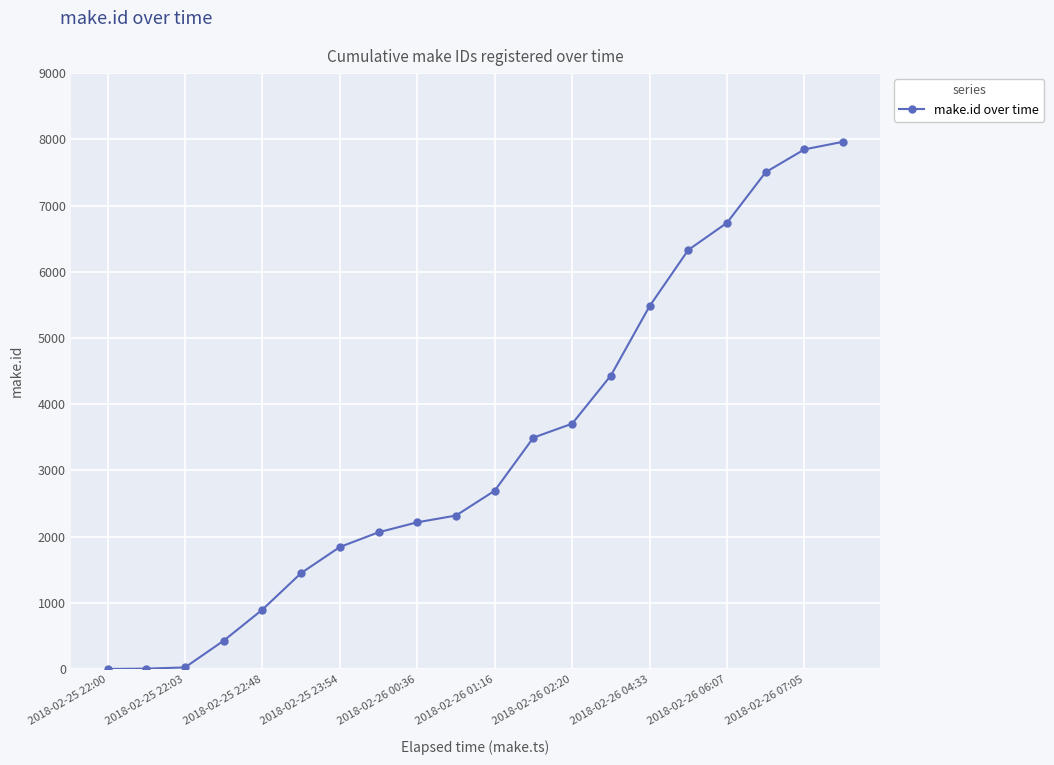

What is the greatest value displayed?

7963